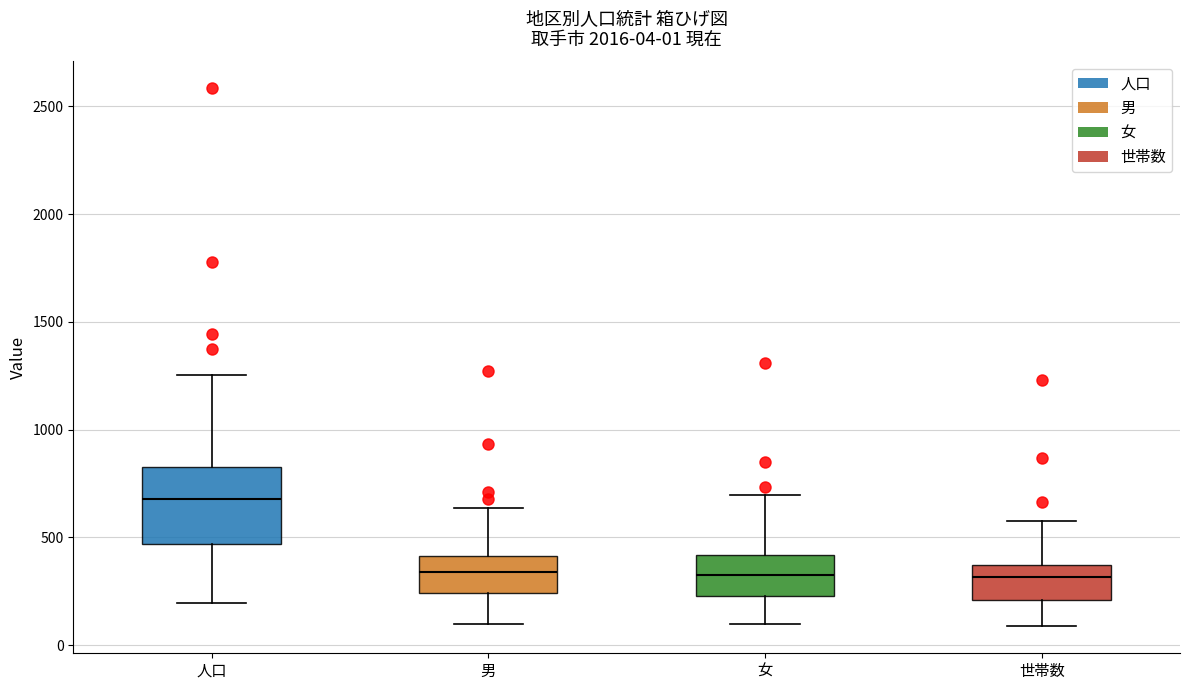

Which box is the tallest, from its lower edge to its upper edge?

人口